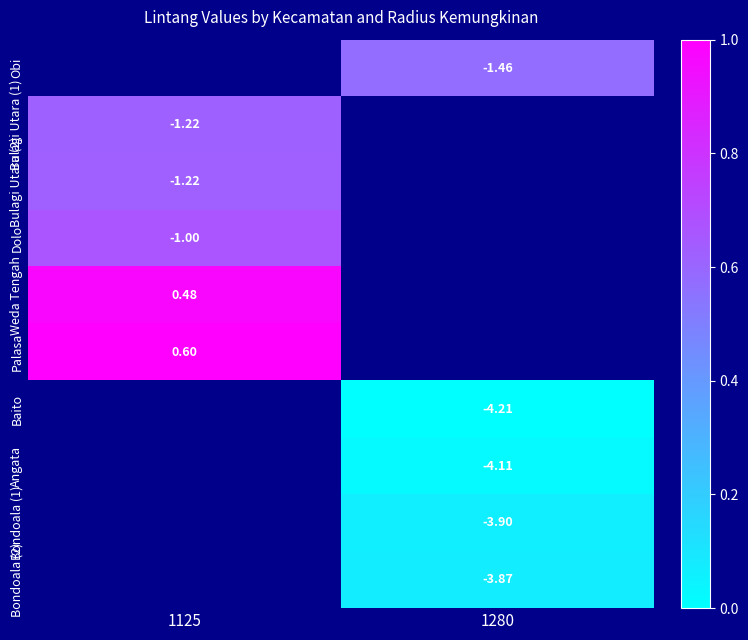

Which has a higher value, 1280 or 1125?

1125